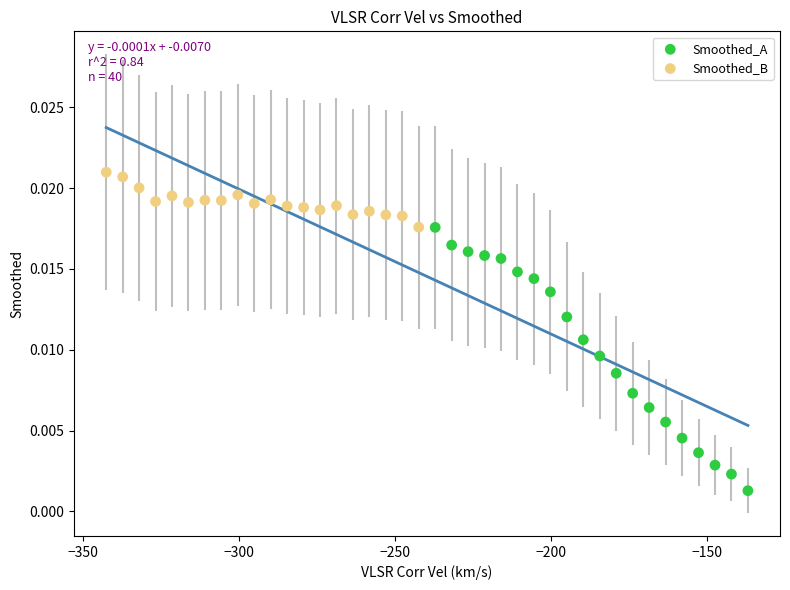

What are all the series names shown in the legend?

Smoothed_A, Smoothed_B